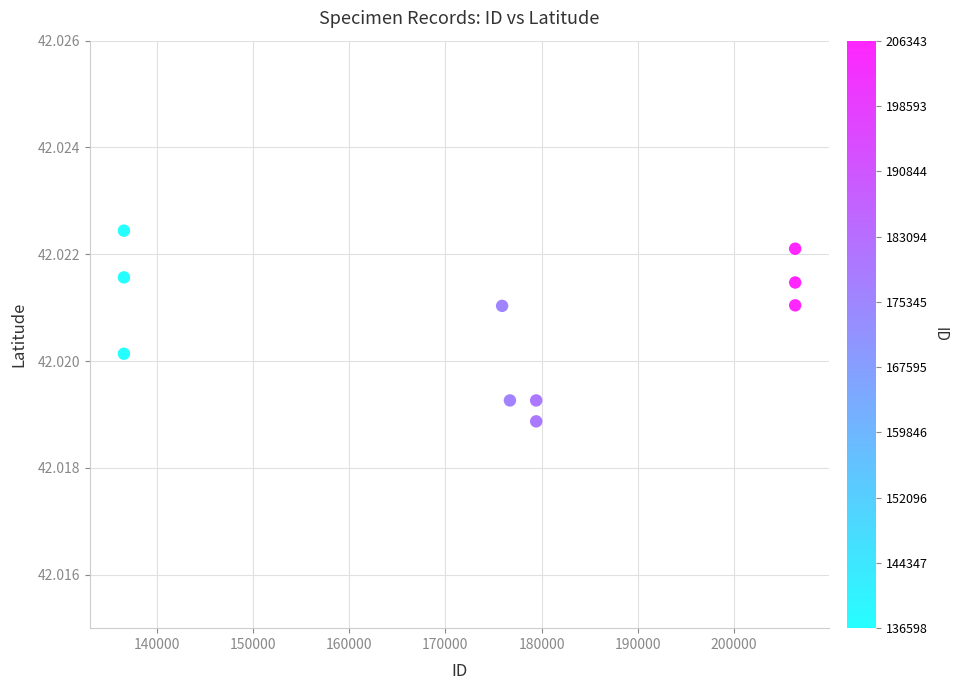

What is the average X value?

174028.8